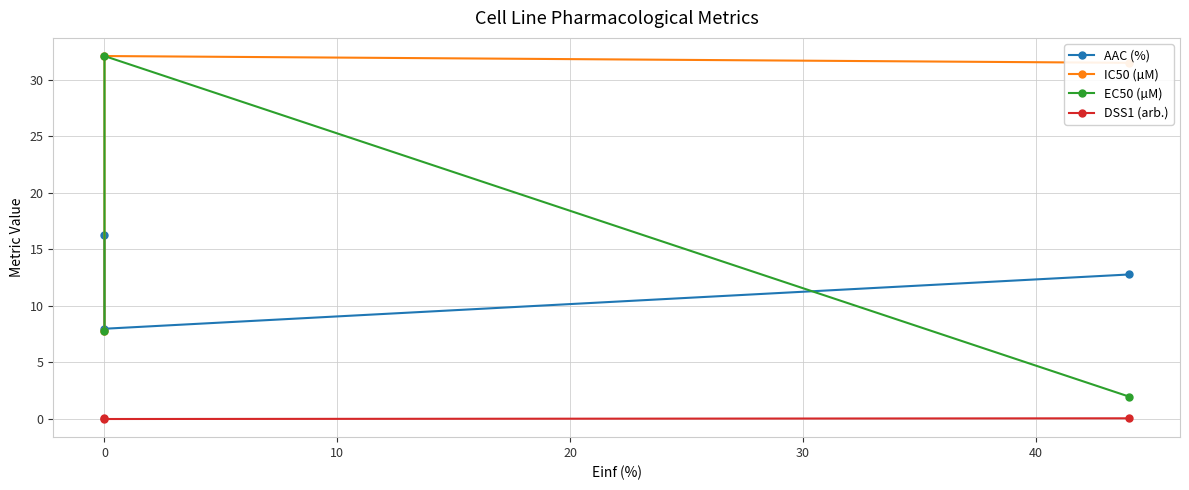

Does the chart have visible grid lines?

Yes